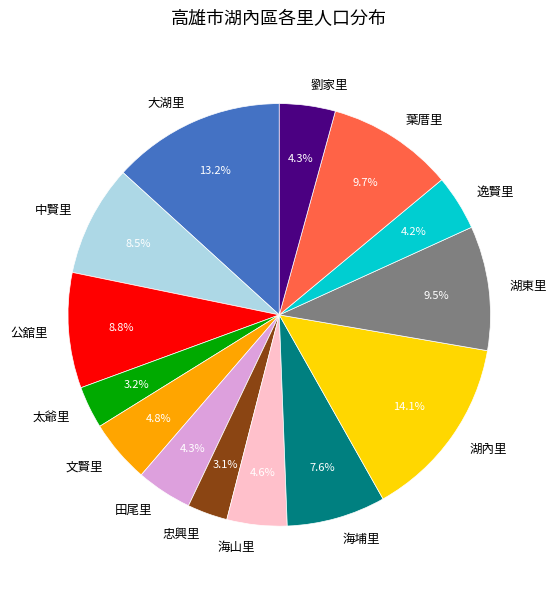

Which has a higher value, 忠興里 or 大湖里?

大湖里